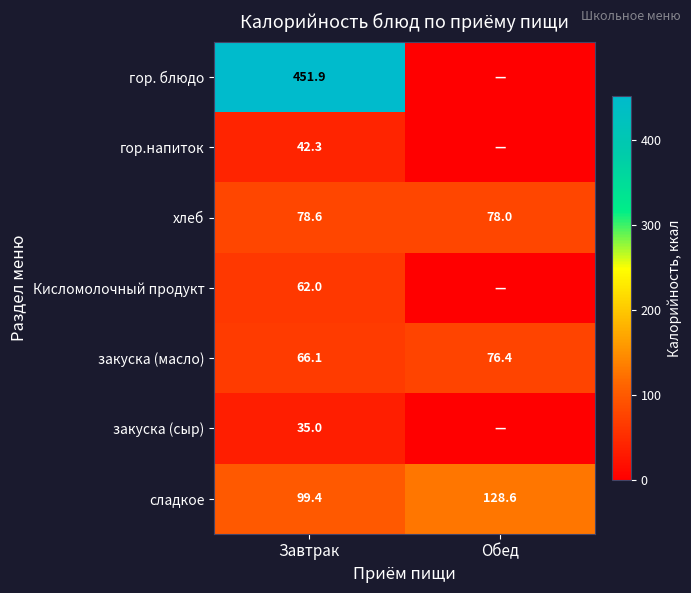

Is it true that гор.напиток equals 63.3 at Завтрак?

False